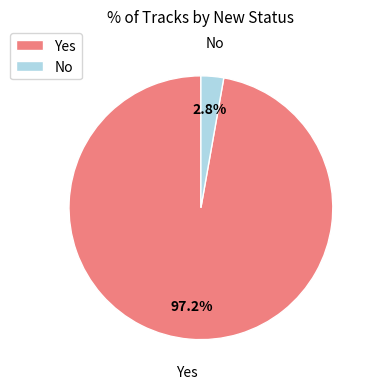

Combined, do Yes and No account for over 50%?

Yes